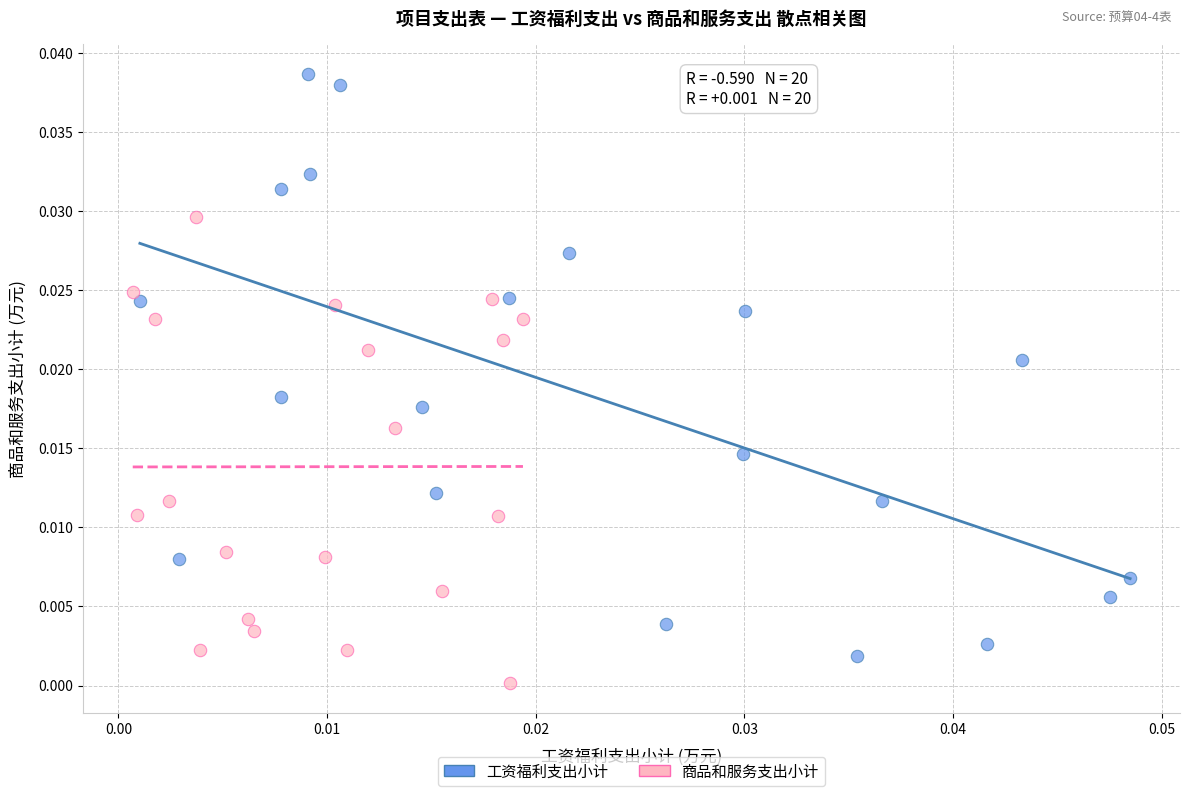

Which series contains the highest Y value?

工资福利支出小计